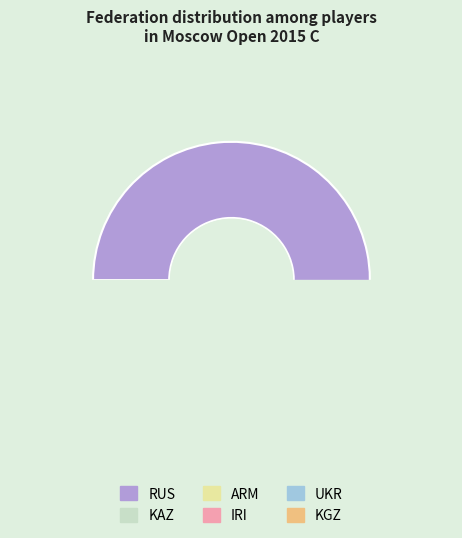

Which slice is the smallest?

ARM